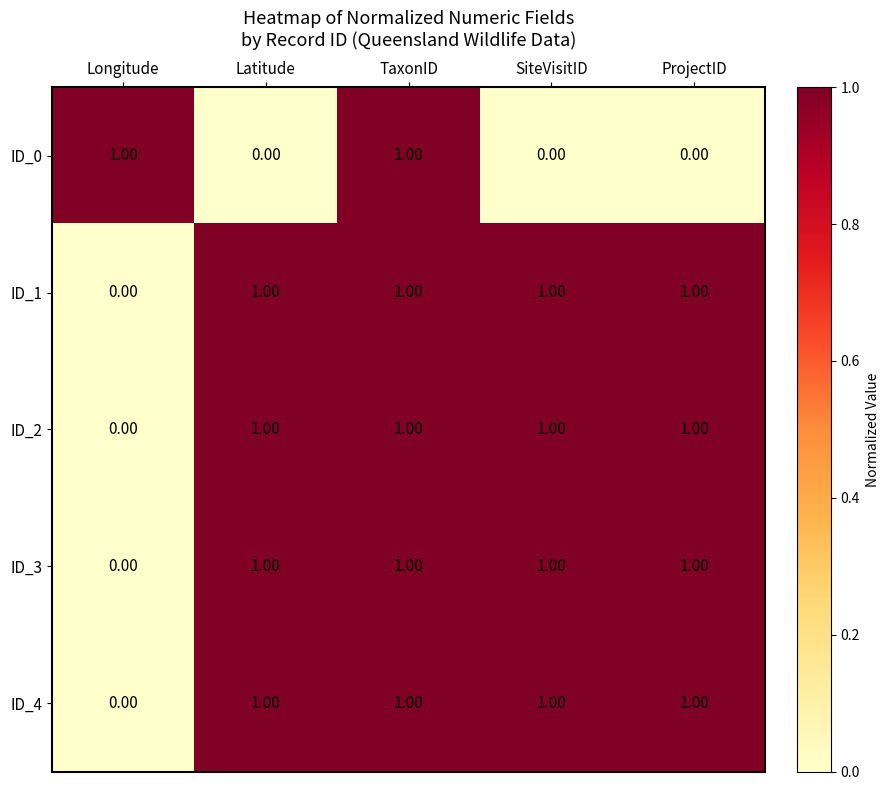

Where is ID_1 nearest to the value 0?

Longitude